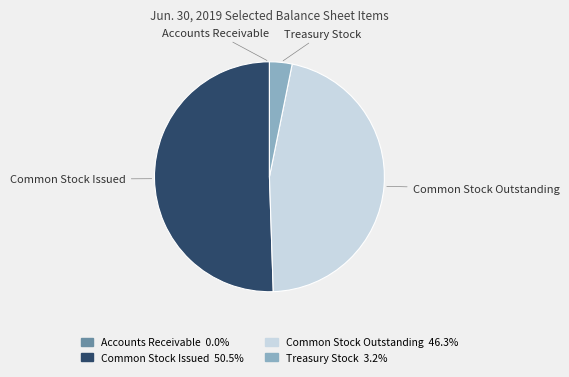

Which slice represents more than half of the pie?

Common Stock Issued